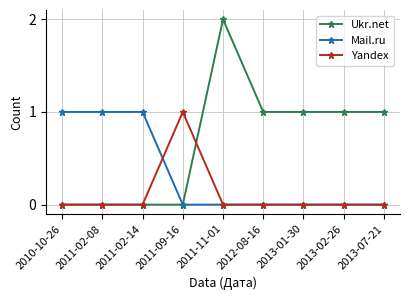

What is the value of the Ukr.net point at the 7th from the left?

1